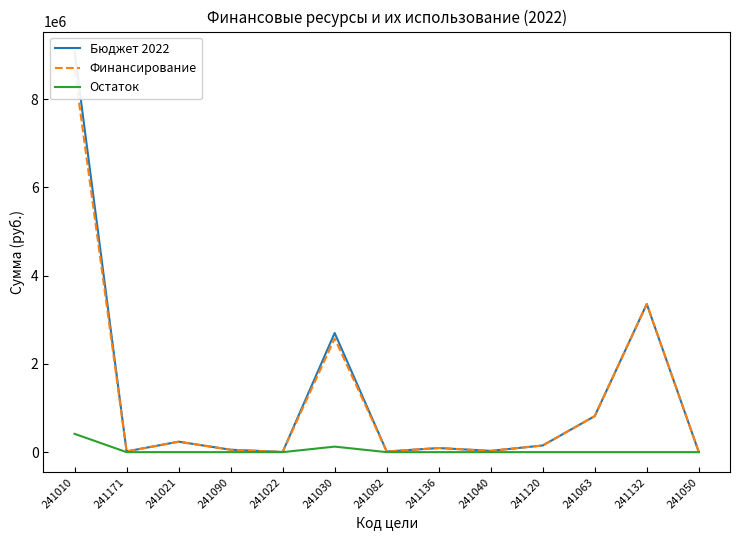

In Финансирование, how many points are lower than both neighbors (excluding endpoints)?

4